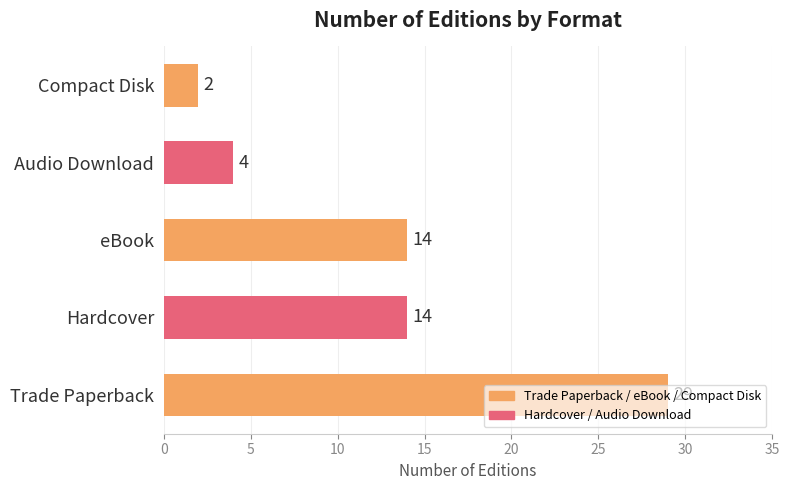

Are the bars horizontal?

Yes